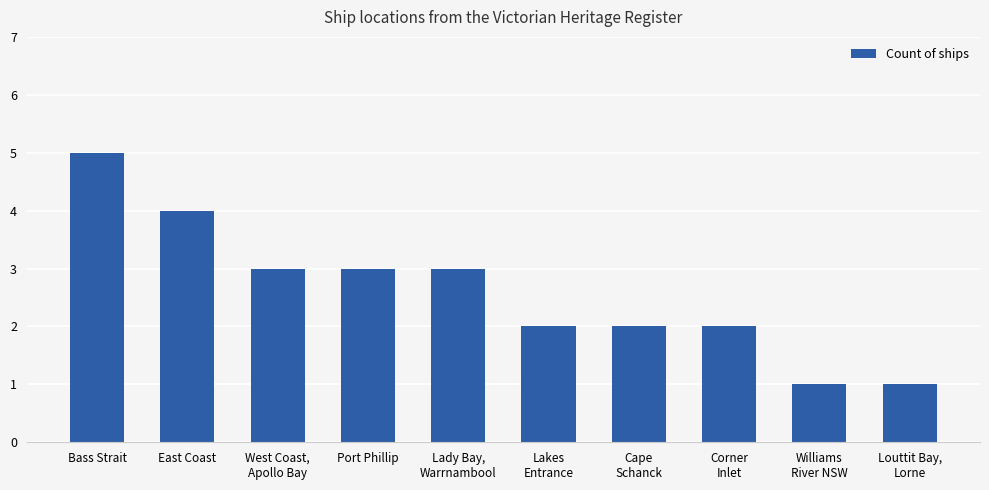

The chart shows a value of 1 at Louttit Bay,
Lorne. True or false?

True